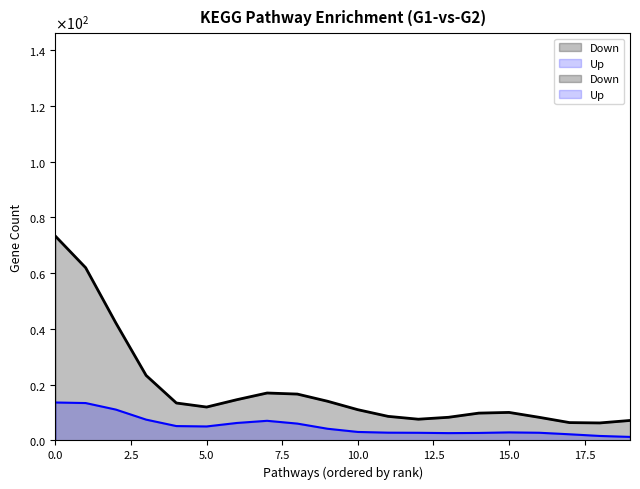

How many distinct data groups are displayed?

2